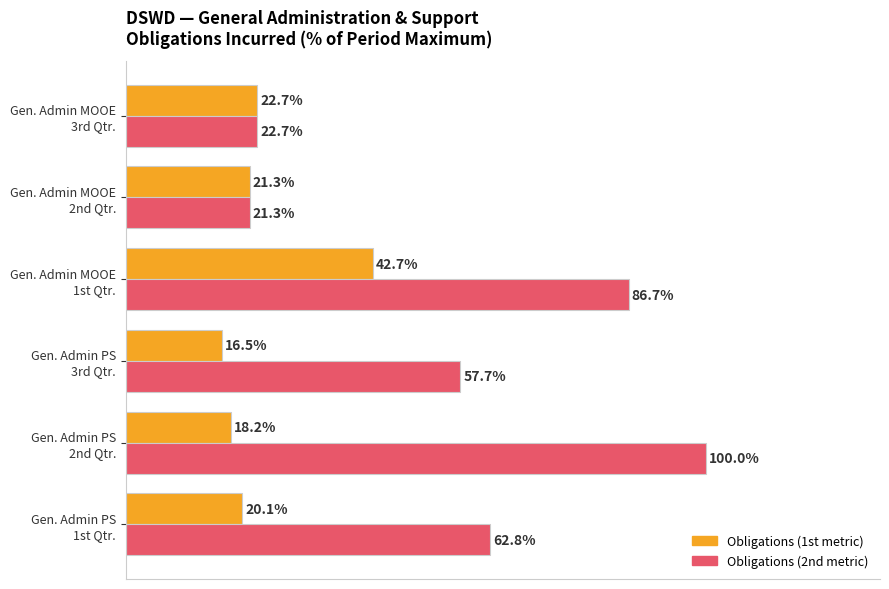

Which series has the widest spread of values?

Obligations (2nd metric)